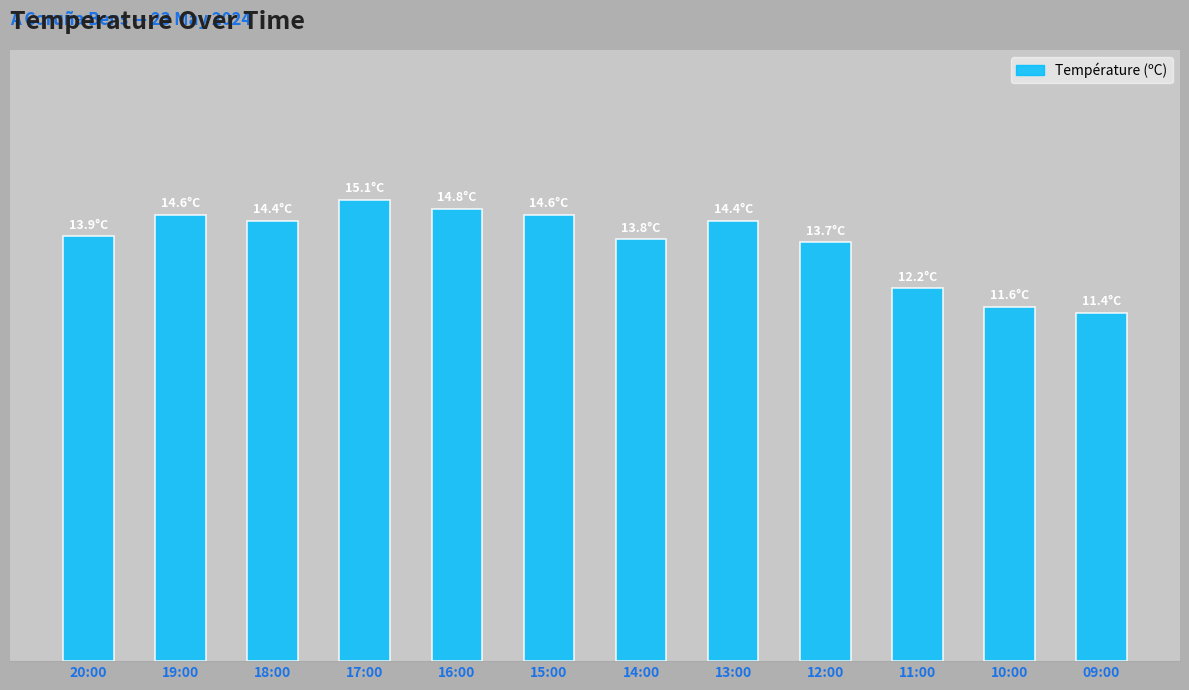

Rank the categories by value from highest to lowest.

17:00, 16:00, 19:00, 15:00, 18:00, 13:00, 20:00, 14:00, 12:00, 11:00, 10:00, 09:00